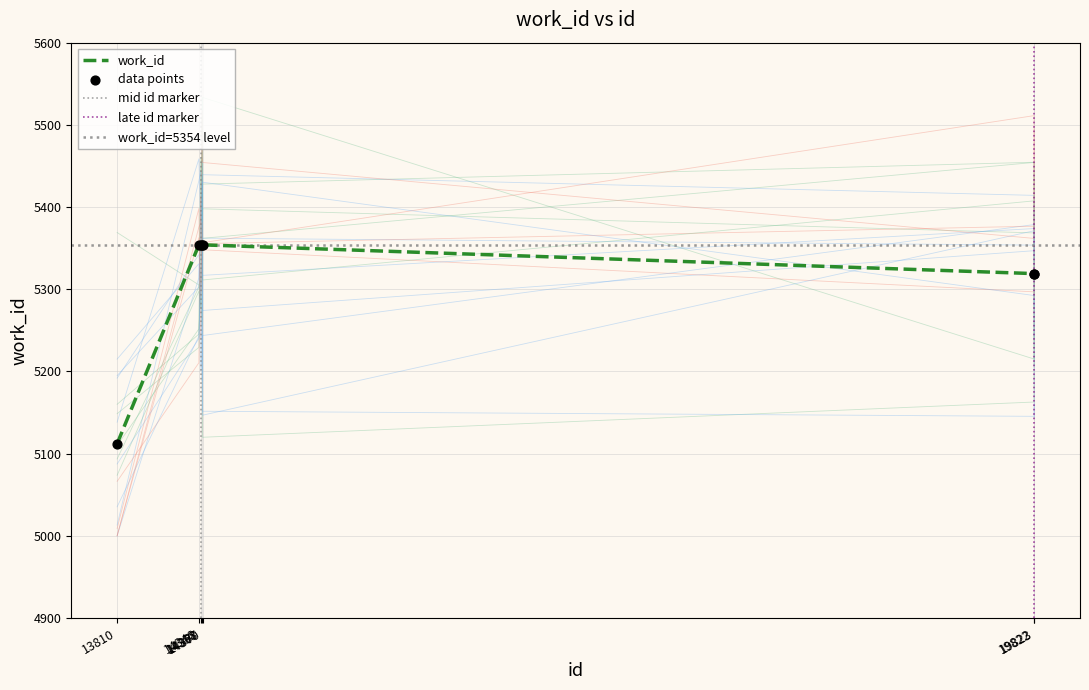

Approximately how many times larger is the value at 14358 compared to 14370?

1.0